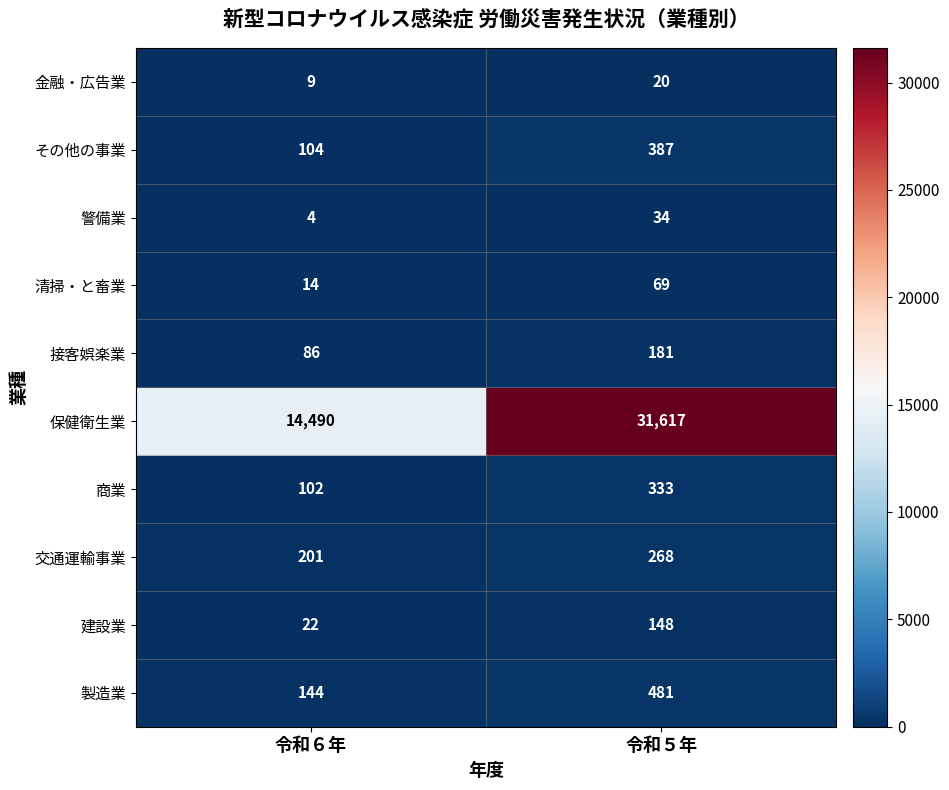

List the series in order of their peak value, highest first.

保健衛生業, 製造業, その他の事業, 商業, 交通運輸事業, 接客娯楽業, 建設業, 清掃・と畜業, 警備業, 金融・広告業